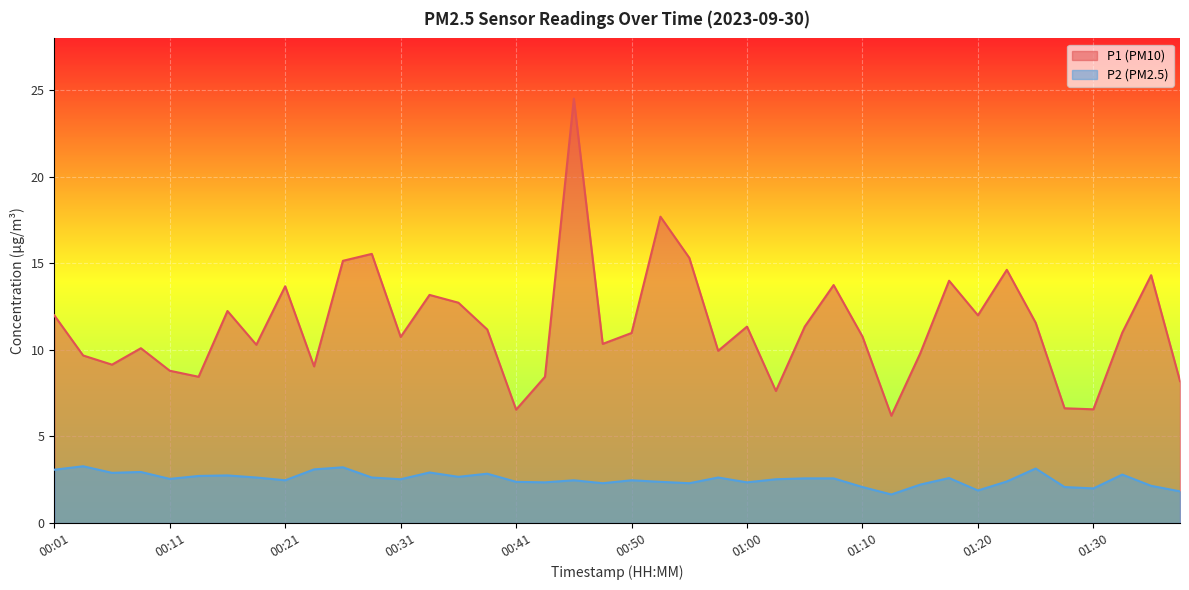

List the series in order of their peak value, highest first.

P1, P2